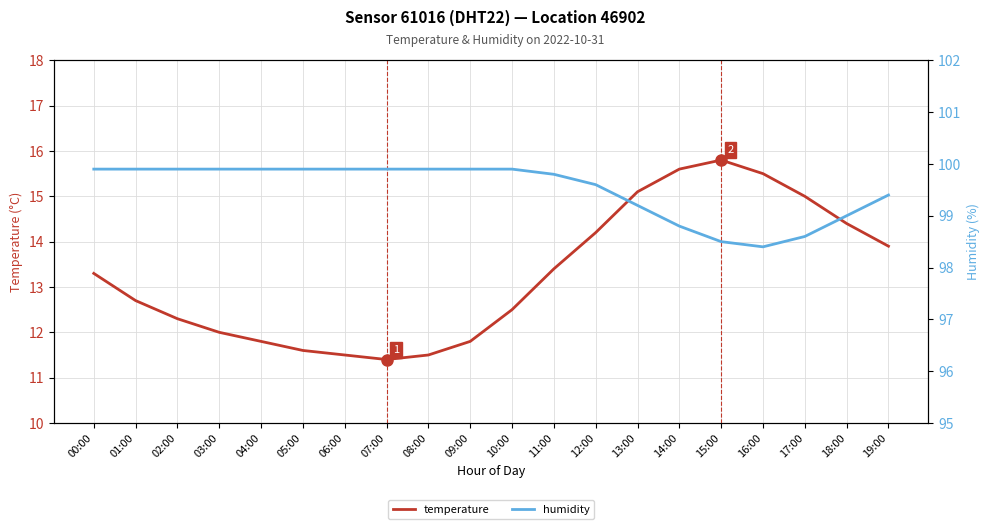

Reading right to left, what are all the values shown in this chart?

temperature: 13.9	14.4	15.0	15.5	15.8	15.6	15.1	14.2	13.4	12.5	11.8	11.5	11.4	11.5	11.6	11.8	12.0	12.3	12.7	13.3
humidity: 99.4	99.0	98.6	98.4	98.5	98.8	99.2	99.6	99.8	99.9	99.9	99.9	99.9	99.9	99.9	99.9	99.9	99.9	99.9	99.9